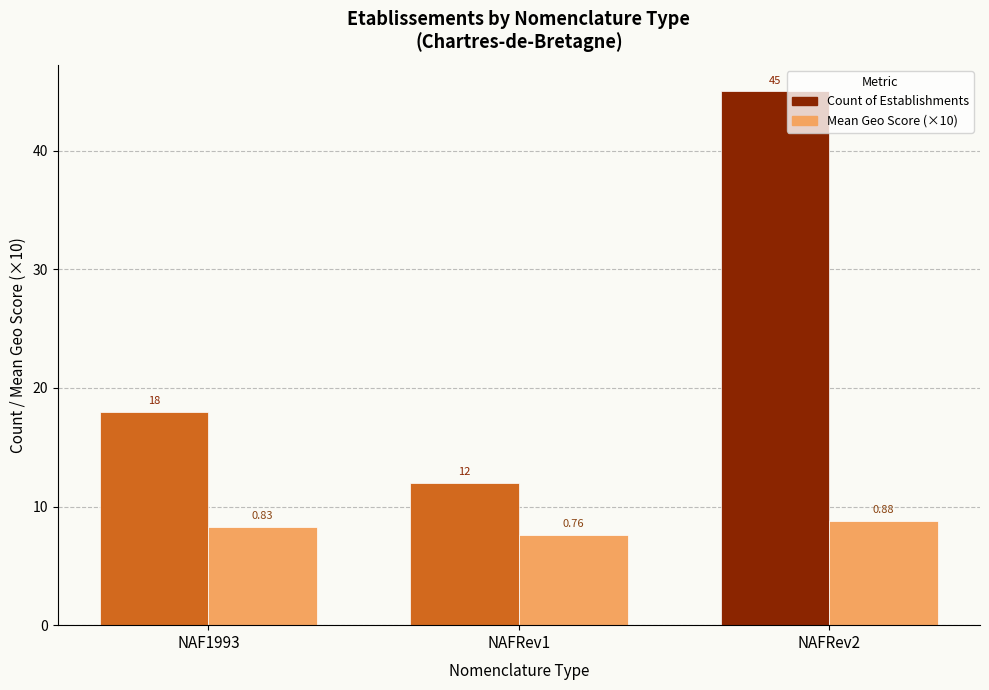

Is it true that Count of Establishments equals 27.4 at NAFRev2?

False